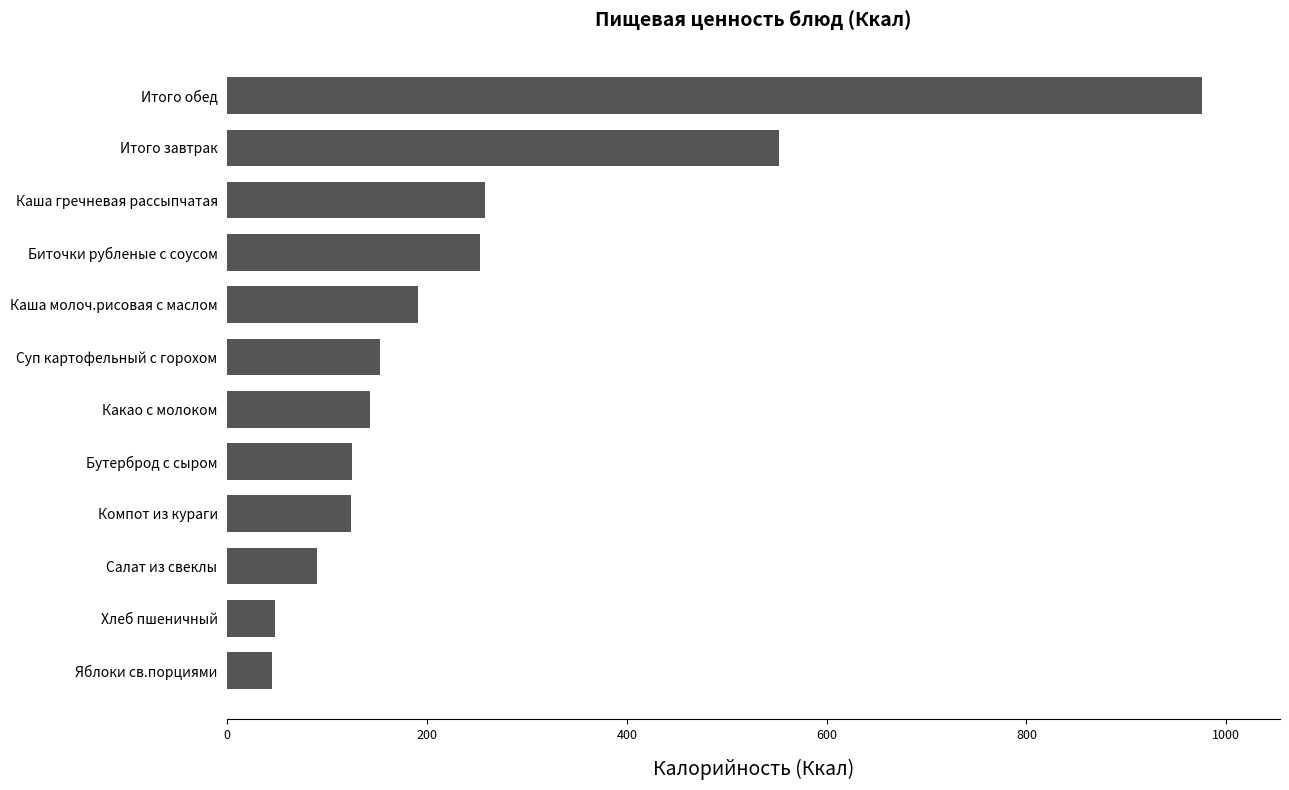

What is the difference between the maximum and minimum values?

930.7